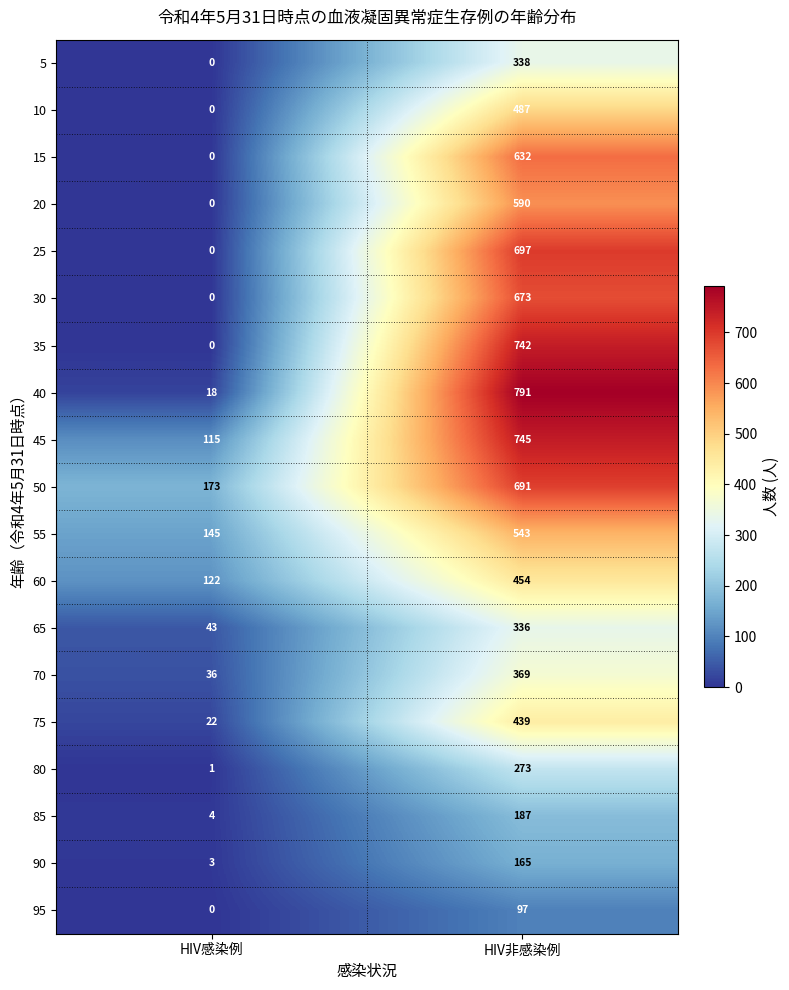

At which label is 85 closest to 95?

HIV感染例